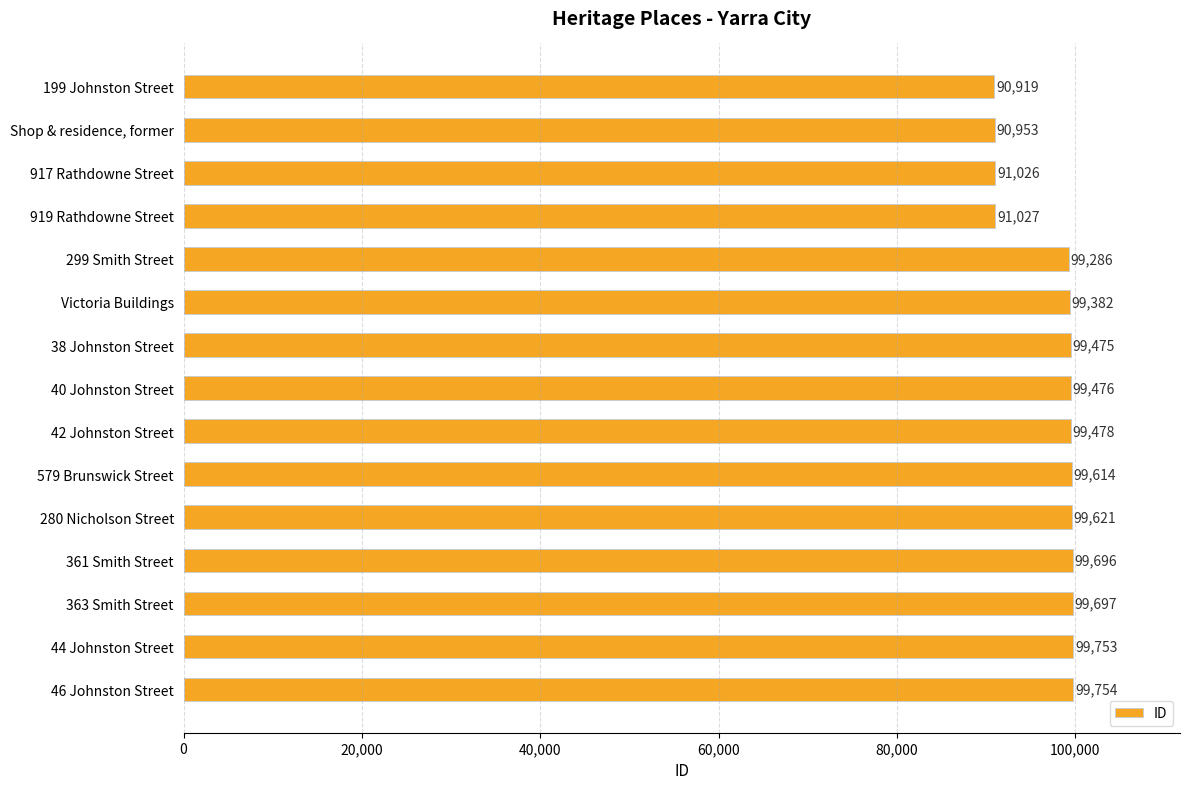

What is the difference between the maximum and minimum values?

8835